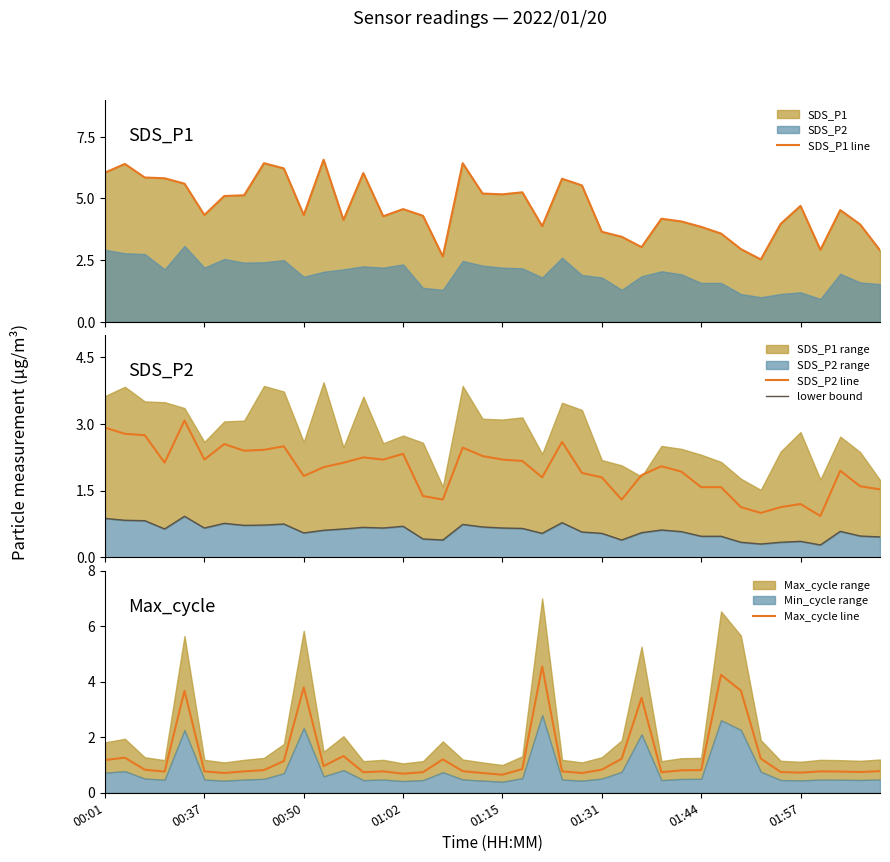

How many data points does each series have?

40